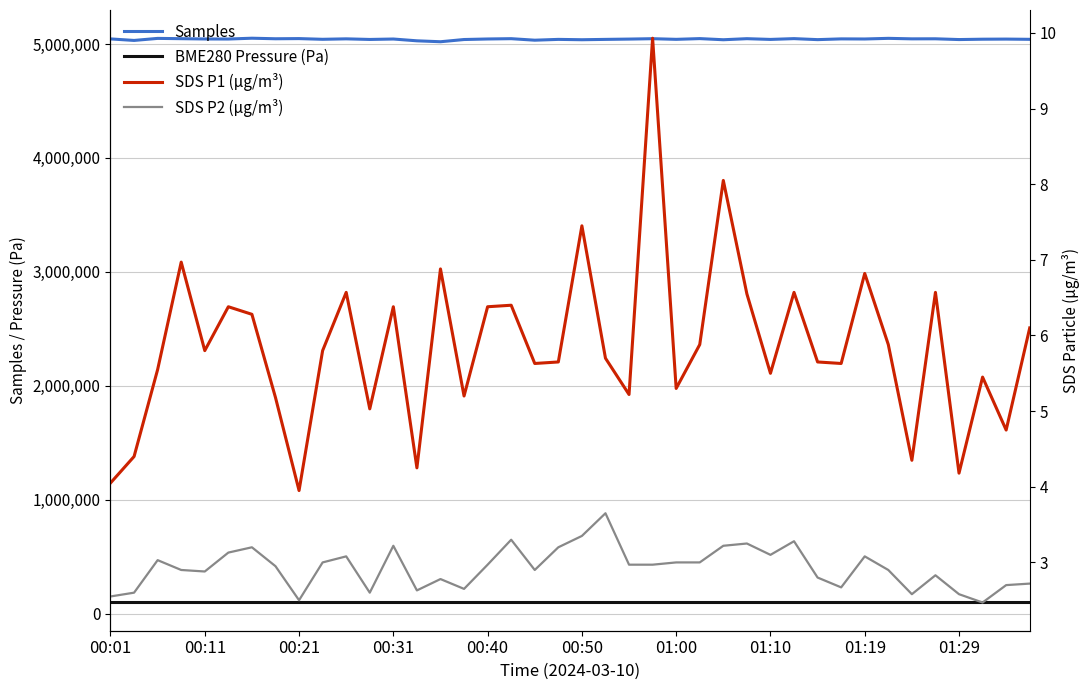

What is the spread (max minus min) of values at 01:10?

5046507.0